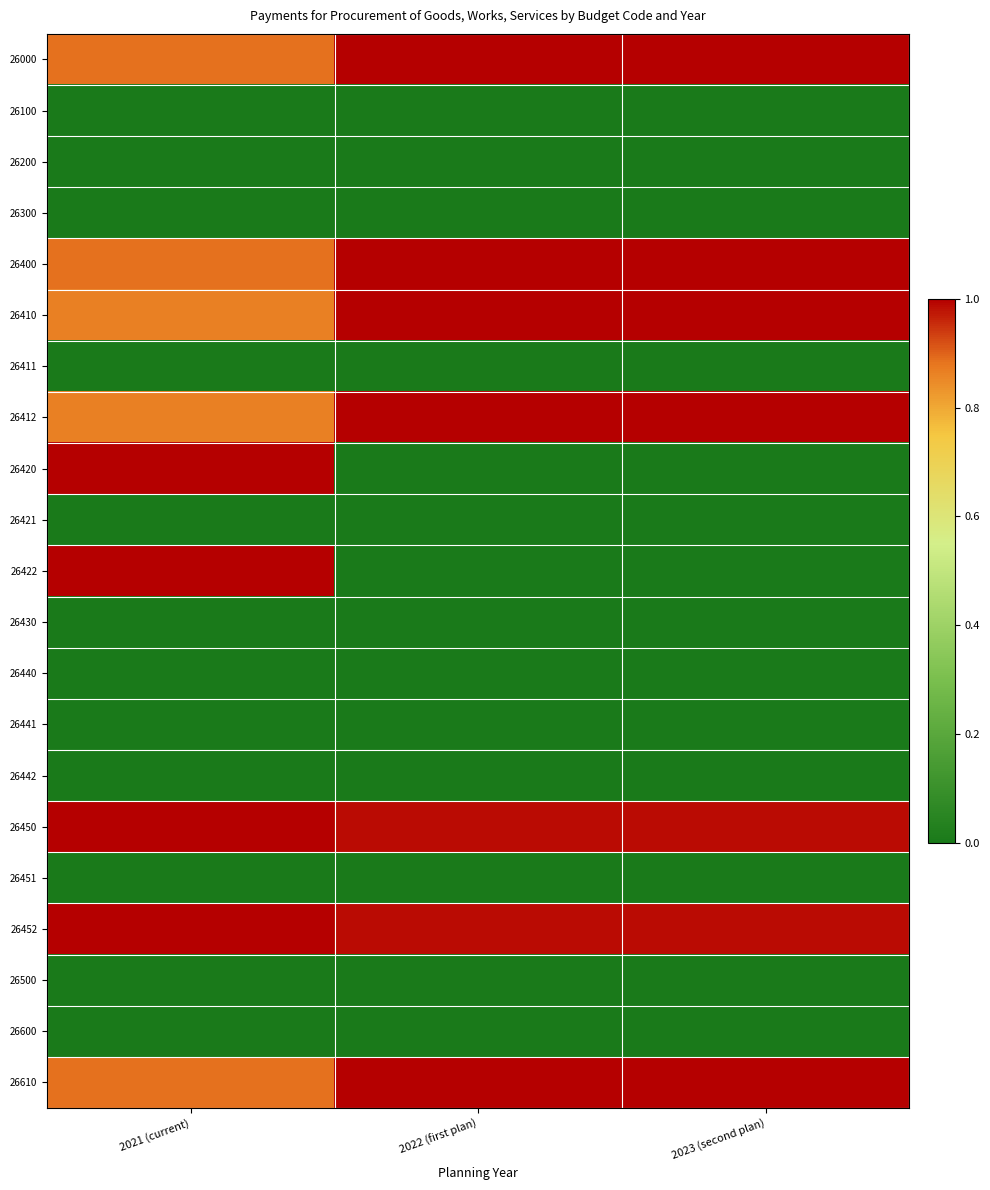

What is the greatest value displayed?

1.0